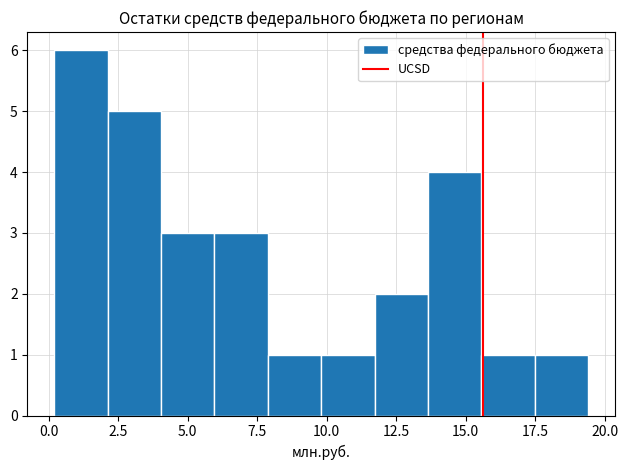

Around what value on the x-axis is the tallest bar? Give the approximate position of its centre, as read against the axis.

1.0